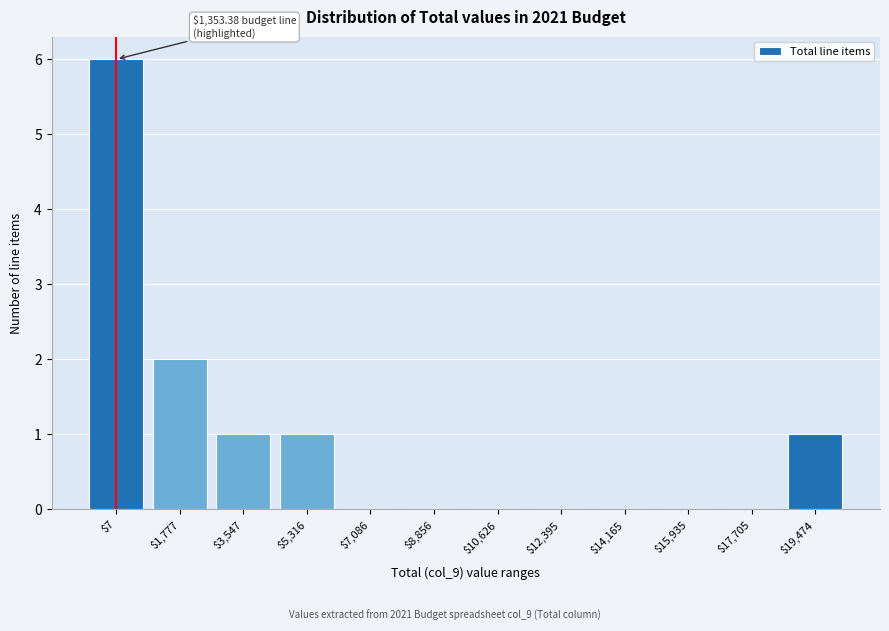

Which label corresponds to the largest value in the chart?

$7